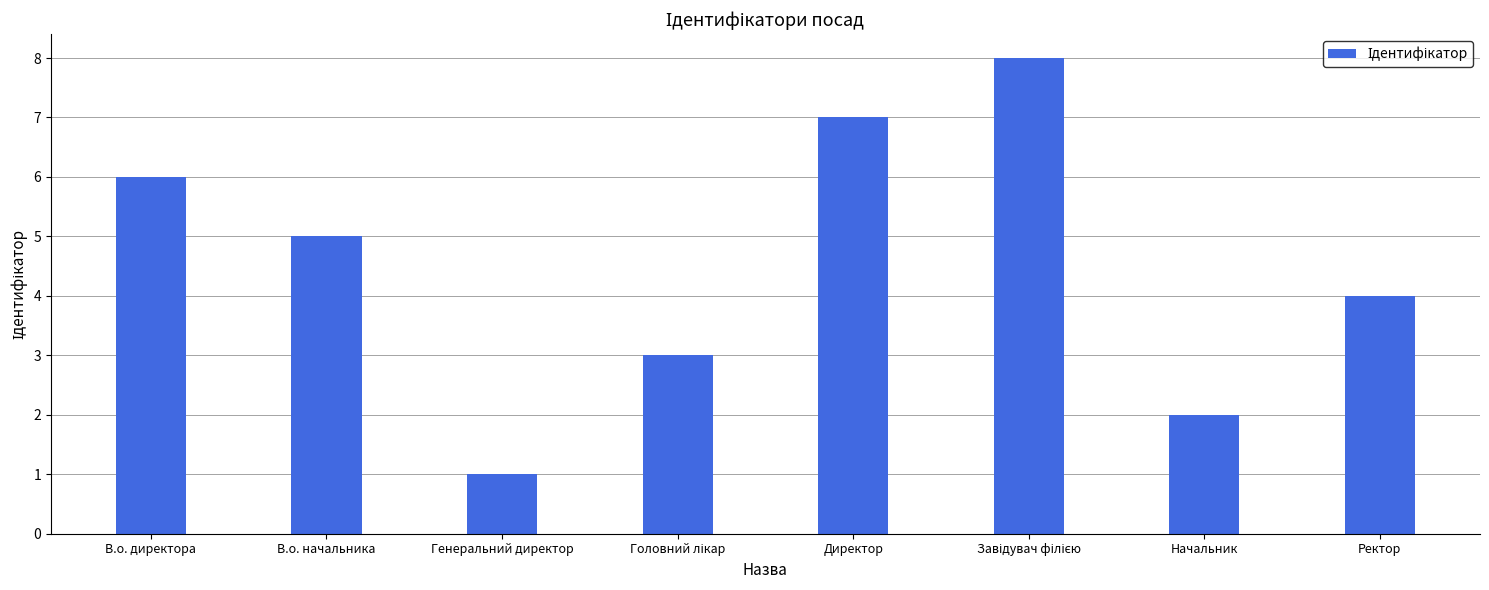

The chart shows a value of 4 at Ректор. True or false?

True